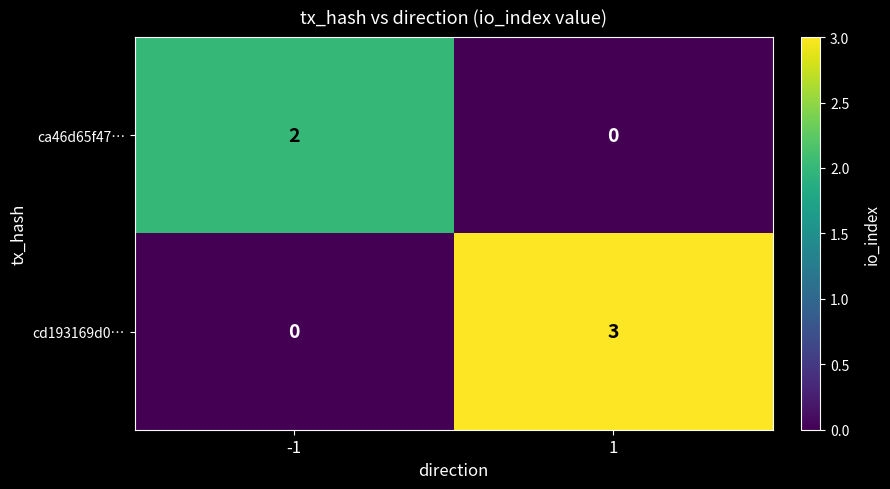

Which series has the largest range (max minus min)?

cd193169d0…